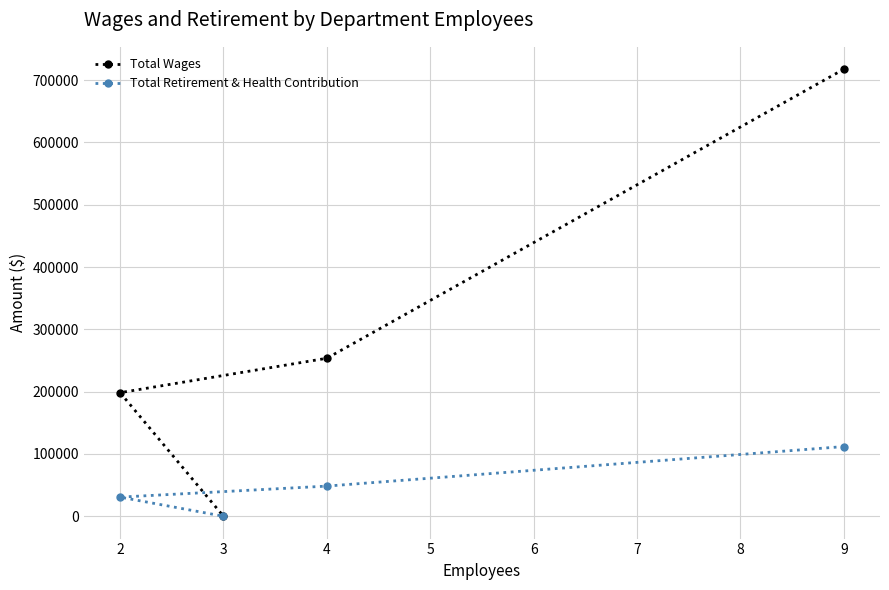

Which series has the widest spread of values?

Total Wages